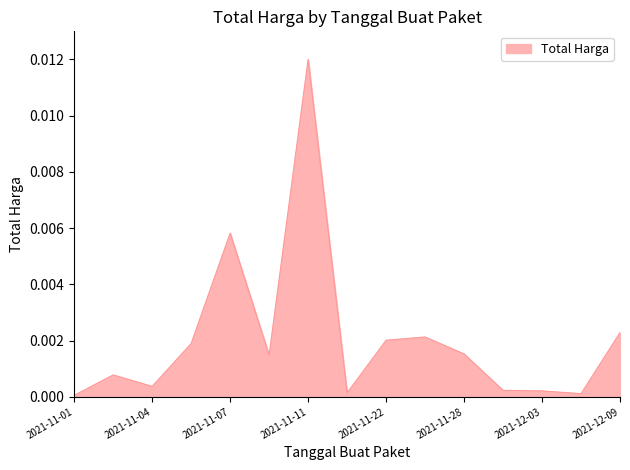

How many lines are shown in the chart?

1